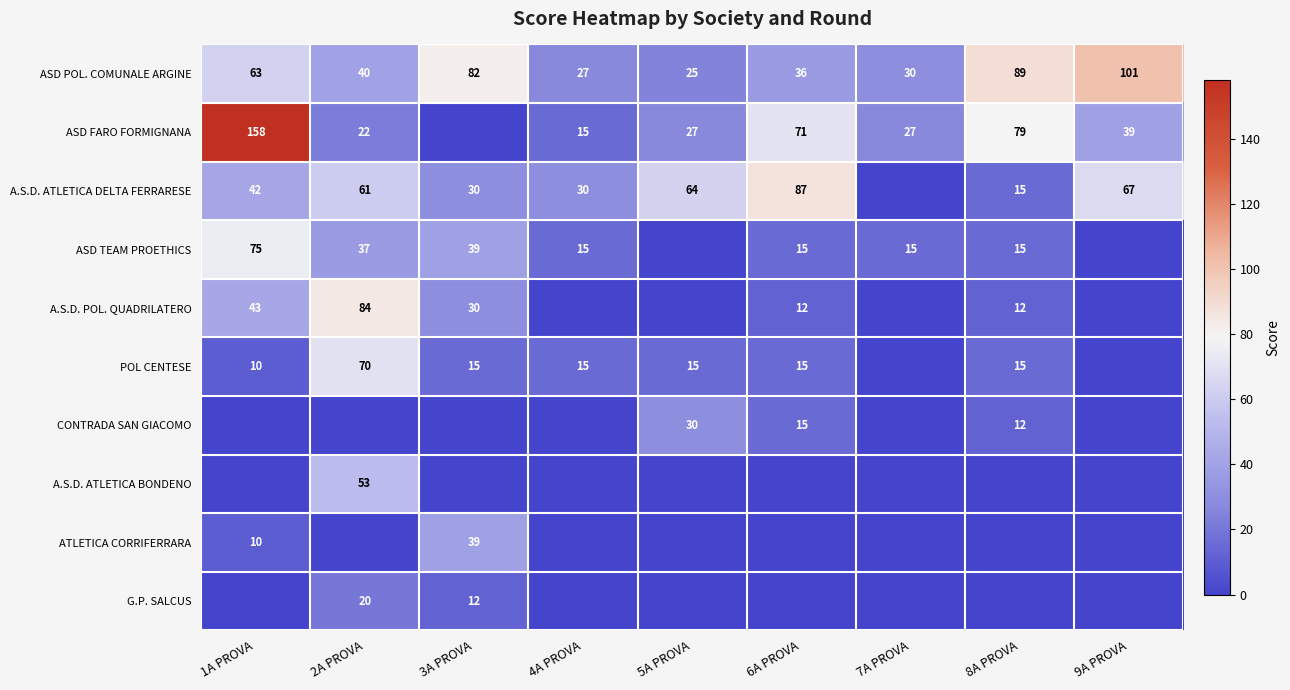

What is the approximate value of ASD POL. COMUNALE ARGINE at 6A PROVA?

36